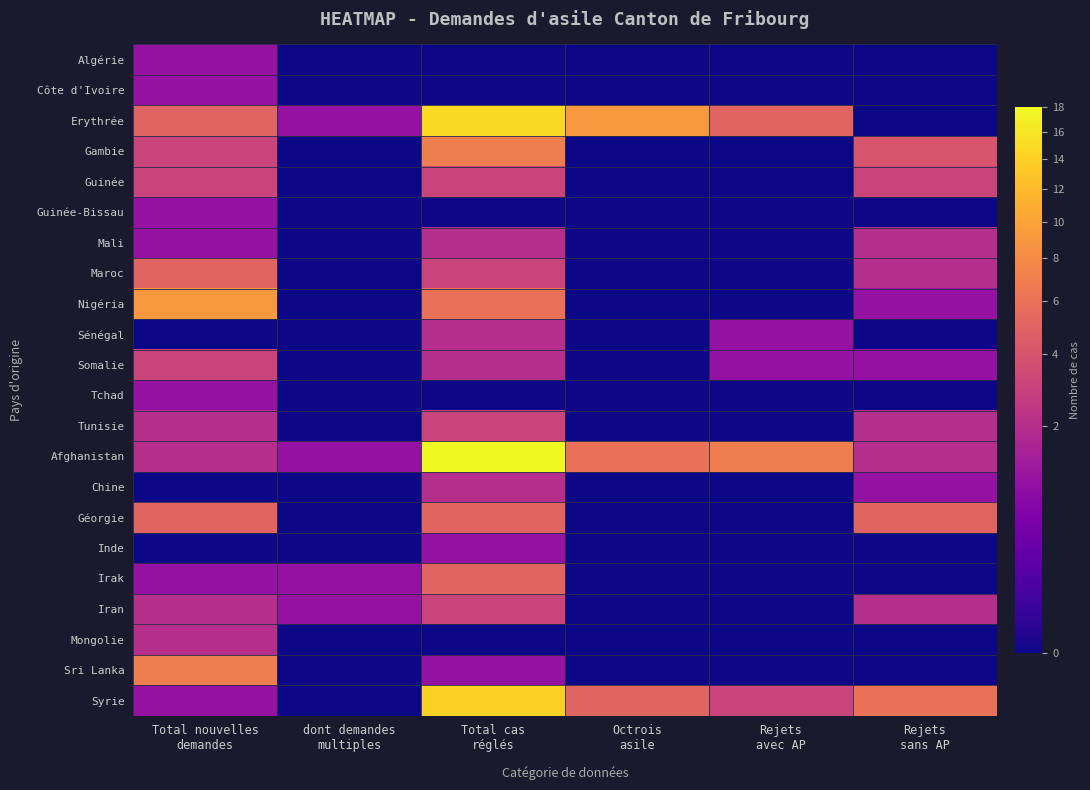

At Rejets sans AP, list the series in order from largest to smallest.

Syrie, Géorgie, Gambie, Guinée, Mali, Maroc, Tunisie, Afghanistan, Iran, Nigéria, Somalie, Chine, Algérie, Côte d'Ivoire, Erythrée, Guinée-Bissau, Sénégal, Tchad, Inde, Irak, Mongolie, Sri Lanka